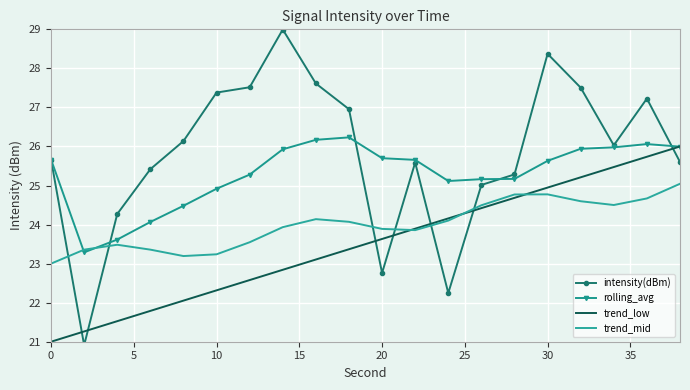

How many data points in intensity(dBm) are less than 26?

10